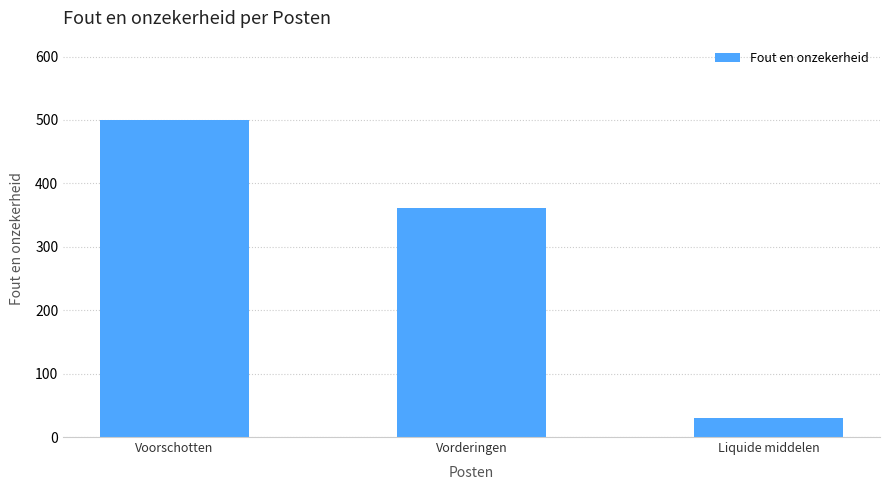

List the labels in order of value, smallest first.

Liquide middelen, Vorderingen, Voorschotten